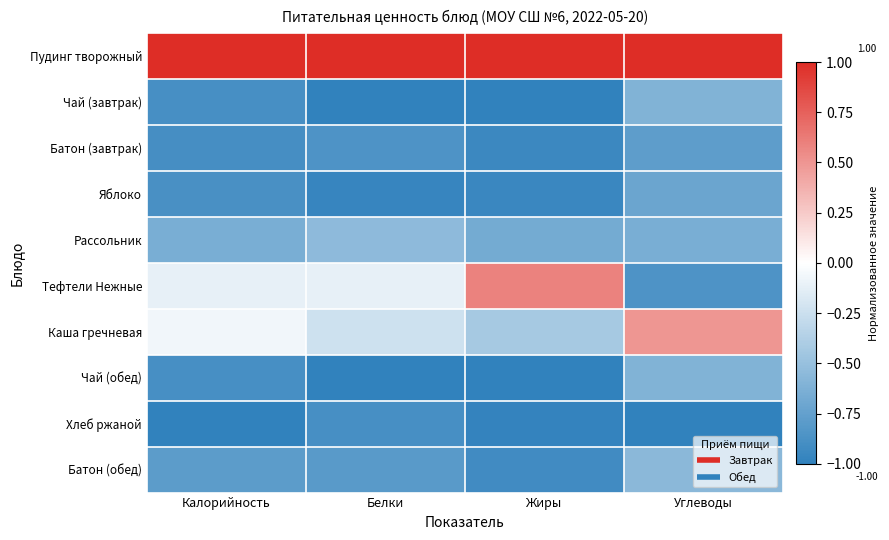

Reading right to left, what are all the values shown in this chart?

Пудинг творожный: Углеводы=1.0	Жиры=1.0	Белки=1.0	Калорийность=1.0
Чай (завтрак): Углеводы=-0.6	Жиры=-1.0	Белки=-1.0	Калорийность=-0.9
Батон (завтрак): Углеводы=-0.8	Жиры=-0.9	Белки=-0.9	Калорийность=-0.9
Яблоко: Углеводы=-0.7	Жиры=-1.0	Белки=-1.0	Калорийность=-0.9
Рассольник: Углеводы=-0.6	Жиры=-0.7	Белки=-0.5	Калорийность=-0.6
Тефтели Нежные: Углеводы=-0.9	Жиры=0.6	Белки=-0.1	Калорийность=-0.1
Каша гречневая: Углеводы=0.5	Жиры=-0.4	Белки=-0.2	Калорийность=-0.1
Чай (обед): Углеводы=-0.6	Жиры=-1.0	Белки=-1.0	Калорийность=-0.9
Хлеб ржаной: Углеводы=-1.0	Жиры=-1.0	Белки=-0.9	Калорийность=-1.0
Батон (обед): Углеводы=-0.6	Жиры=-0.9	Белки=-0.8	Калорийность=-0.8